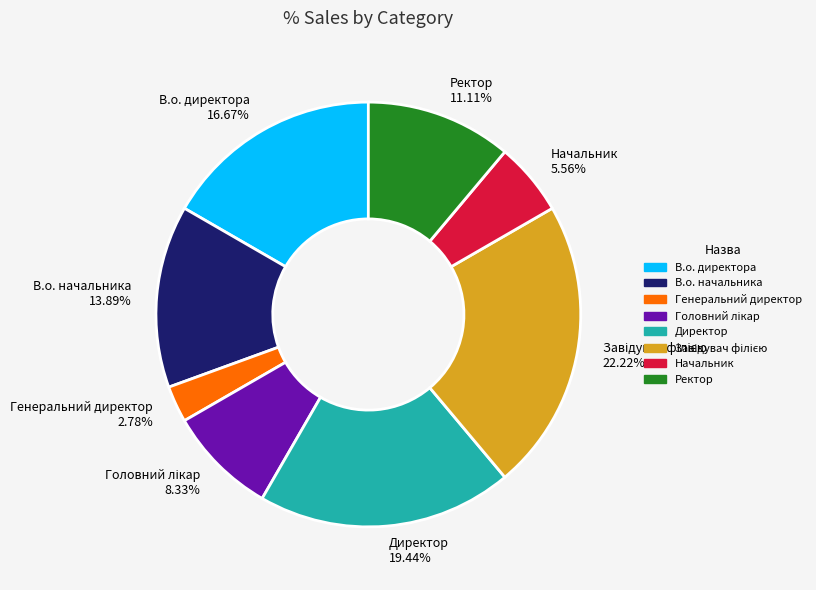

Is there a majority slice in this chart?

No